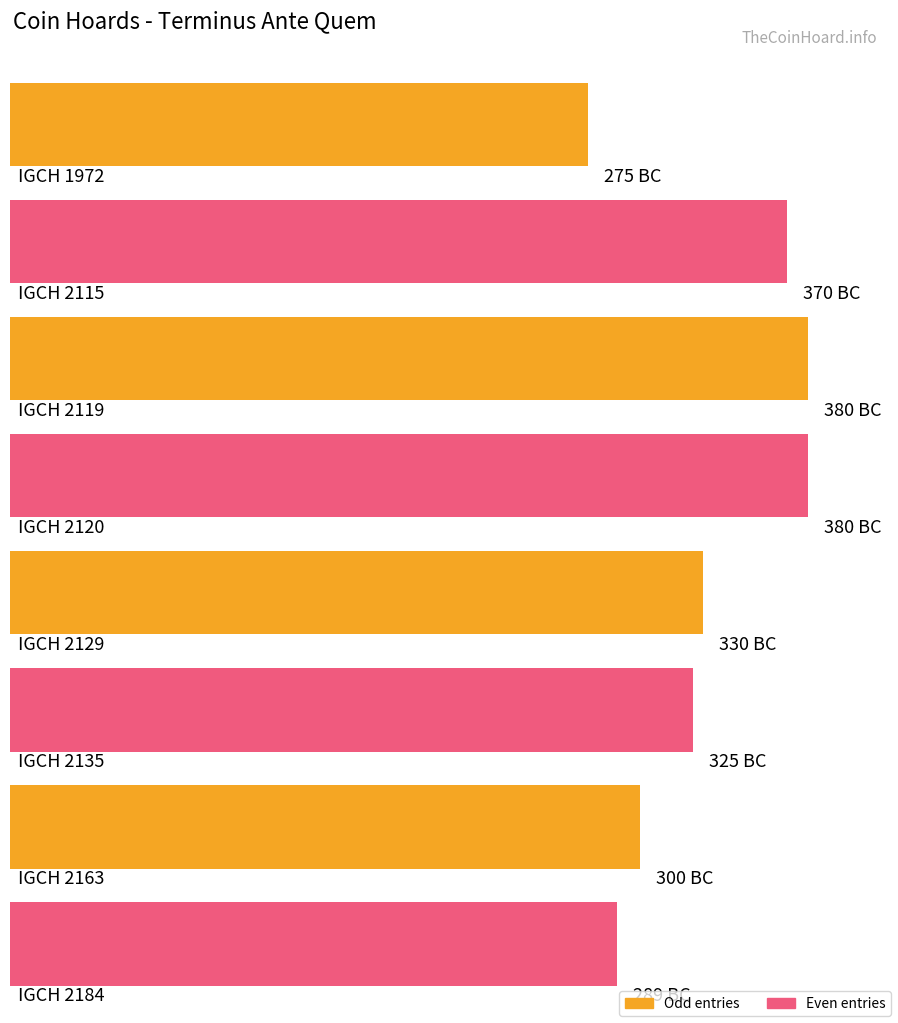

Where does the data first go above -325?

IGCH 1972